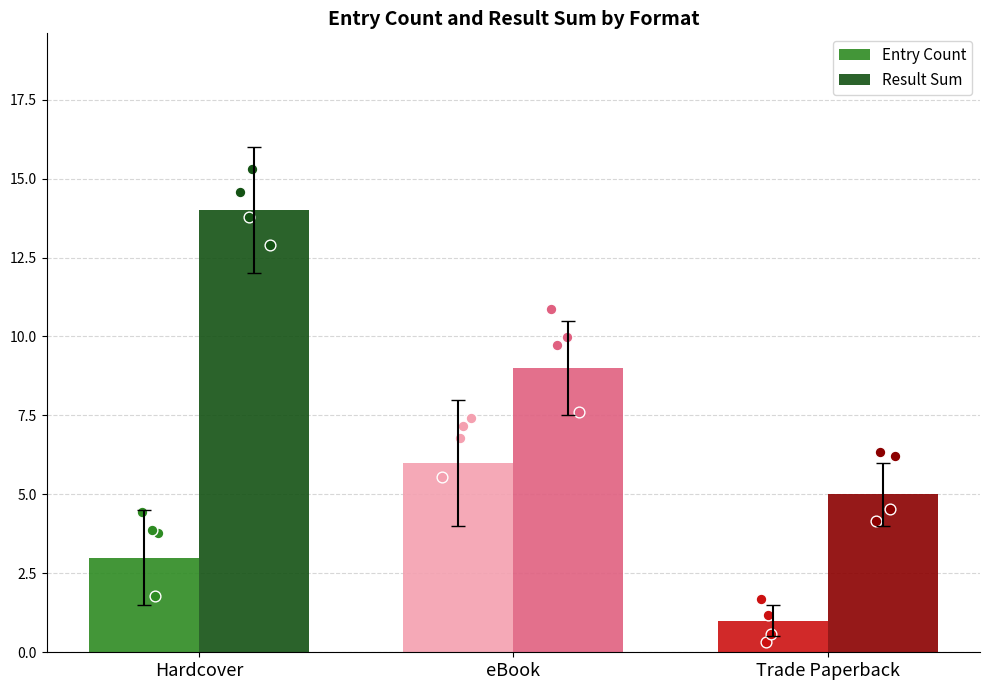

What are all the series names shown in the legend?

Entry Count, Result Sum